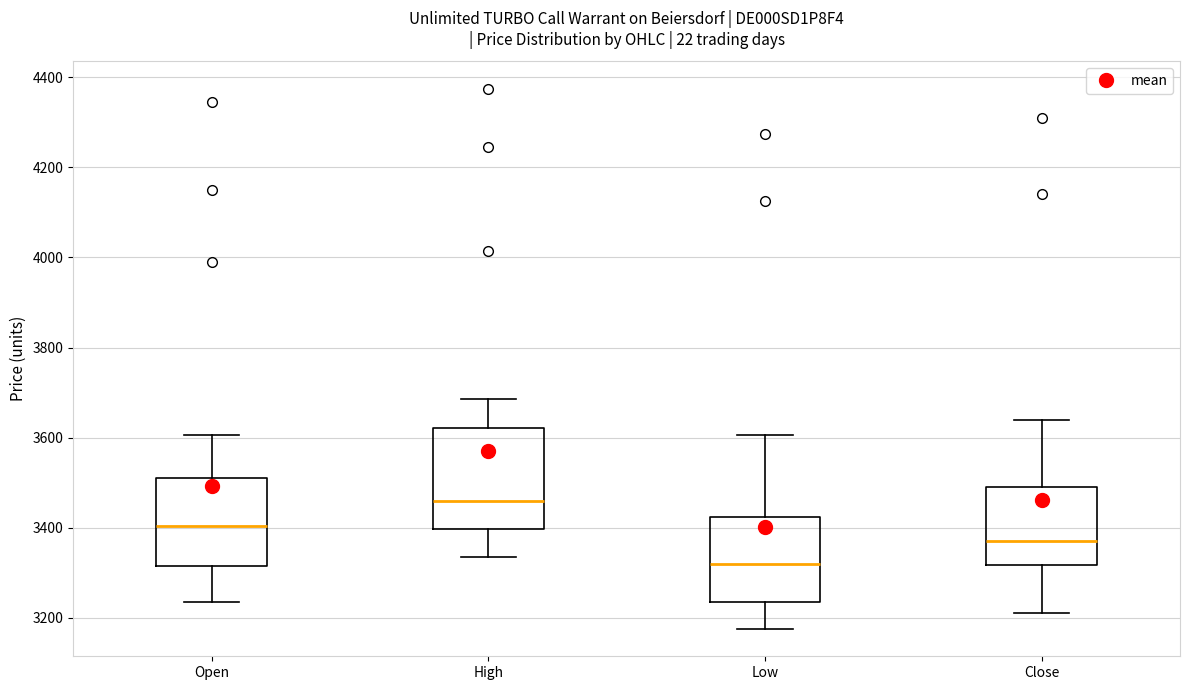

Which box has the highest median line?

High